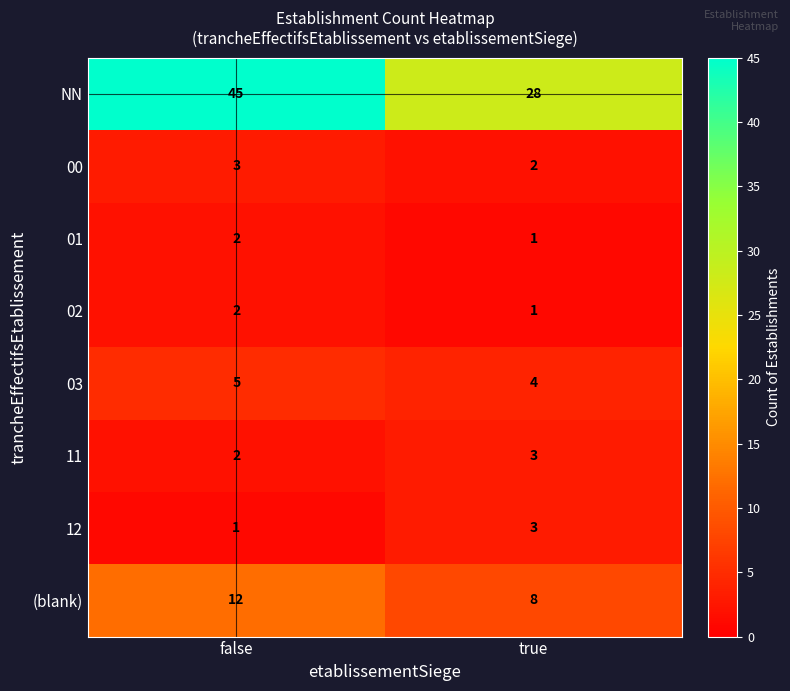

True or false: 02 has a value of 1 at true.

True